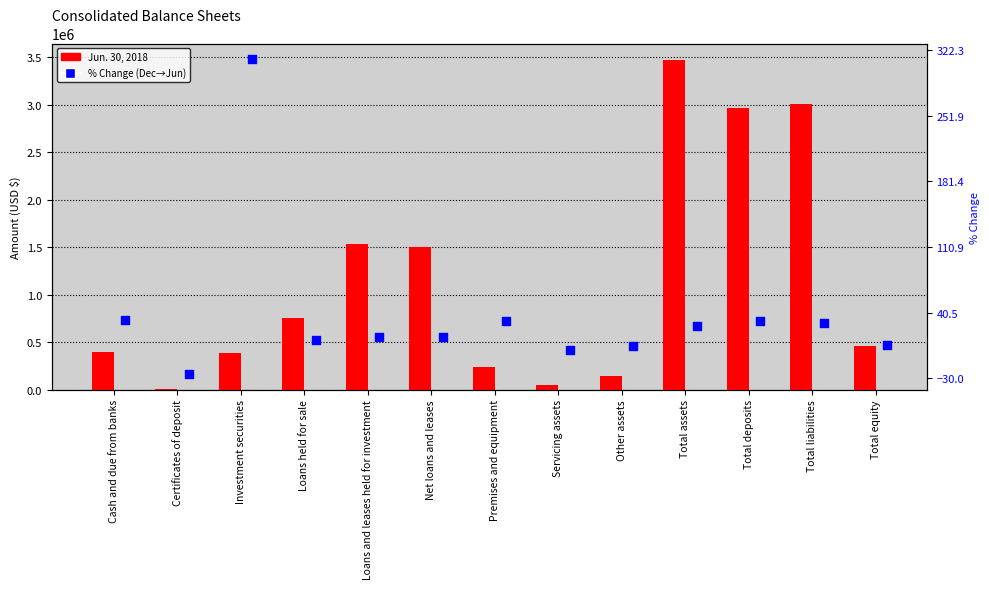

At which category is the sum across all series the highest?

Total assets